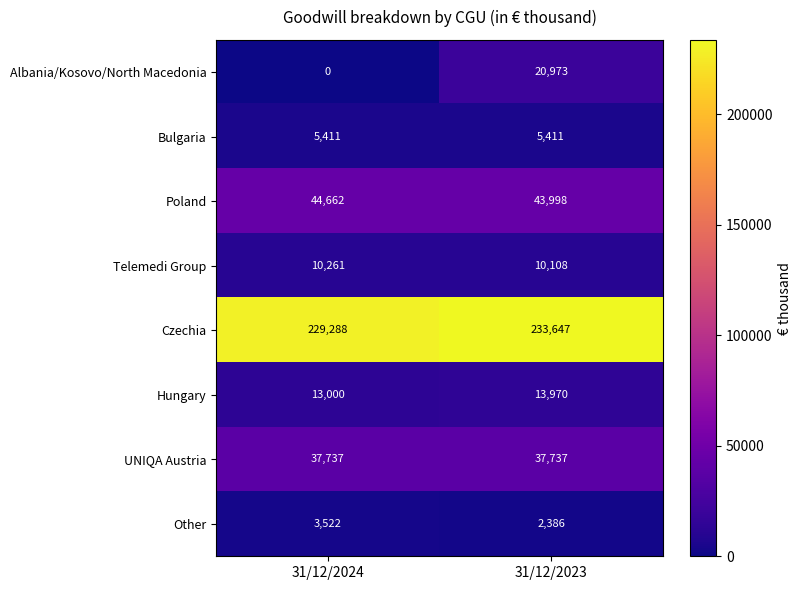

What is the difference between the maximum and minimum values in the Other series?

1136